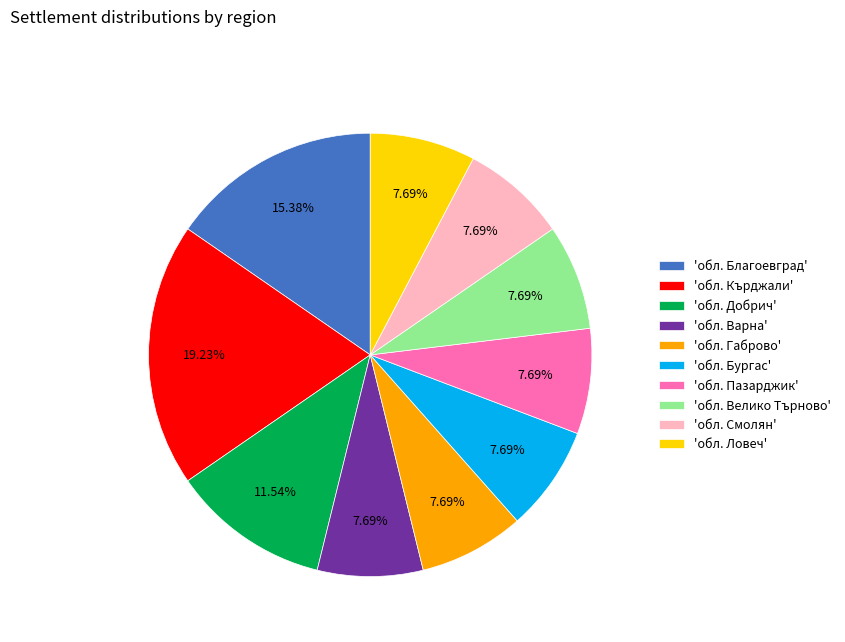

Does any single category account for the majority?

No